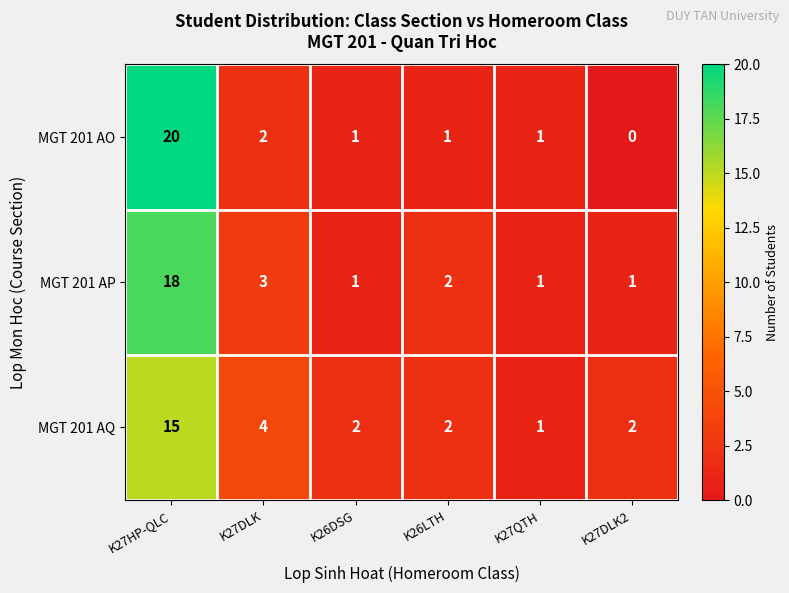

The MGT 201 AP series shows 0 at K27QTH. True or false?

False